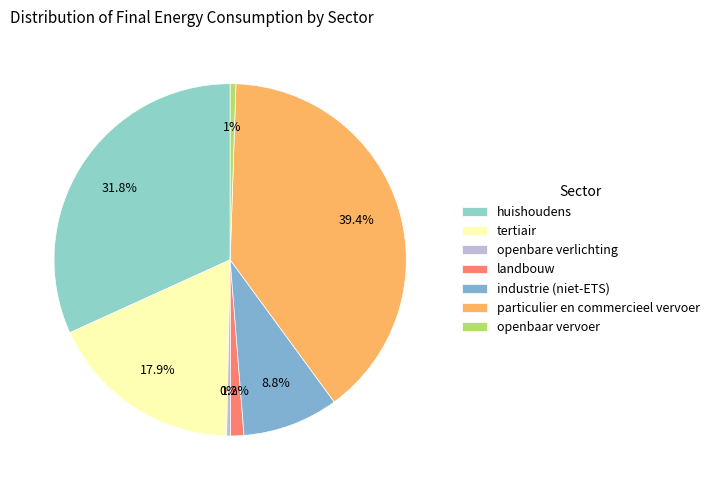

How many slices are in this pie chart?

7